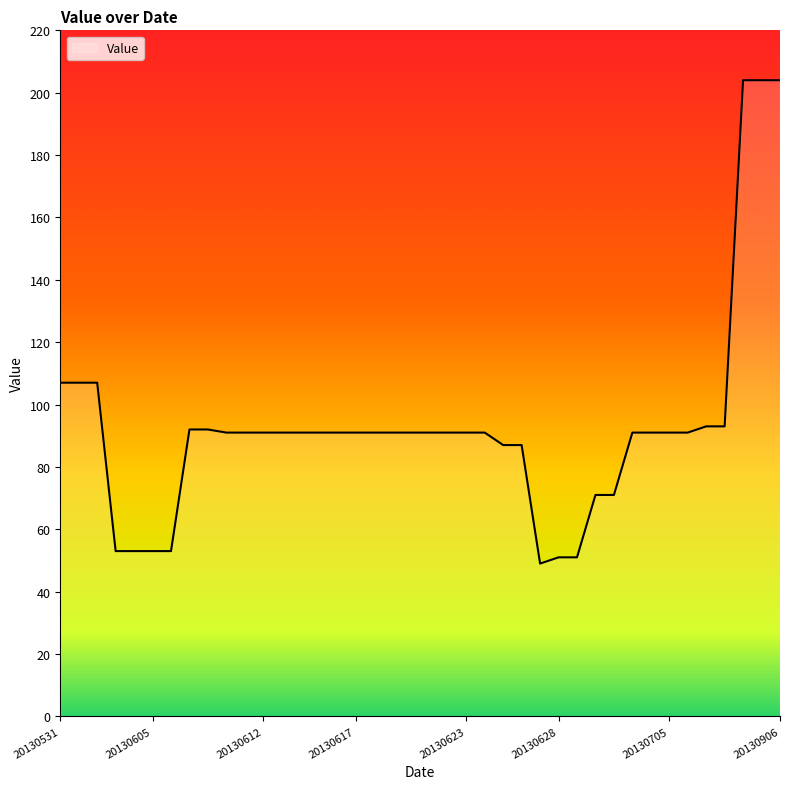

What is the smallest value displayed?

49